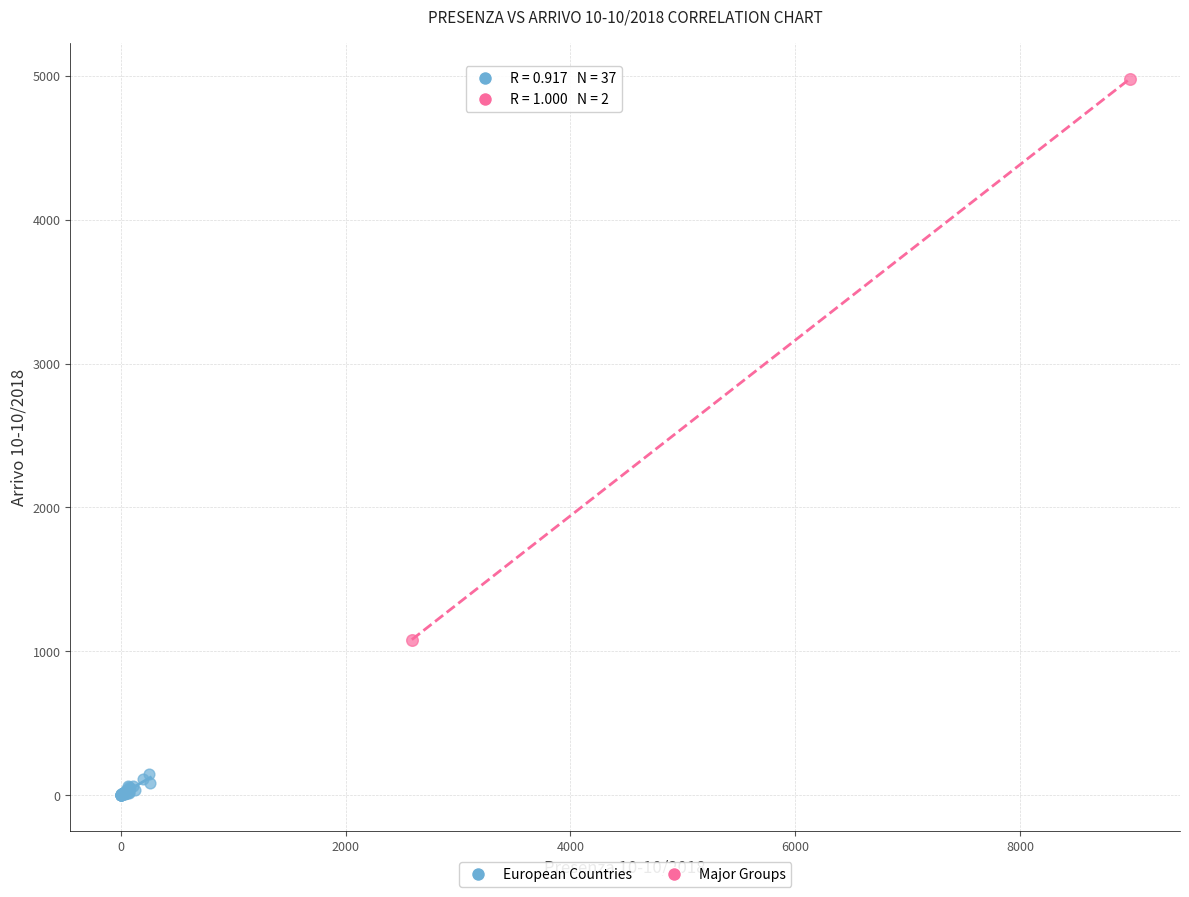

Which series has the largest Y range (max minus min)?

Major Groups